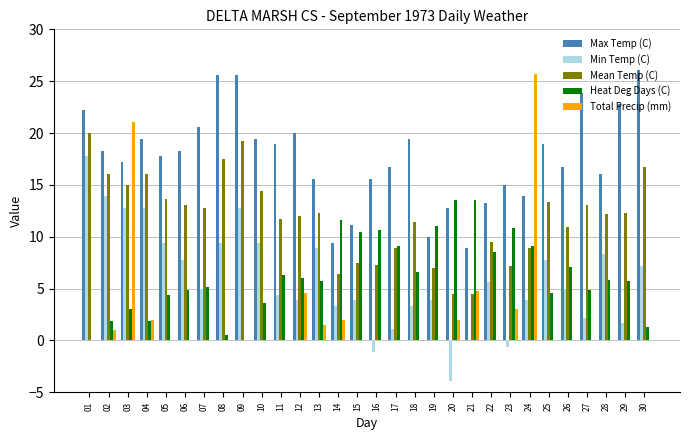

At which category is the sum across all series the highest?

03